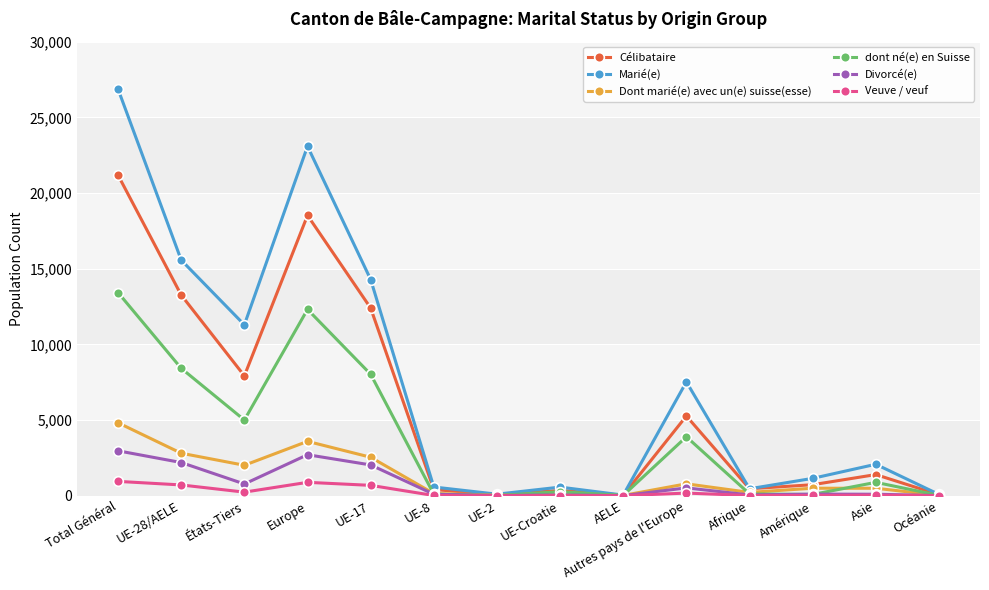

What is the label of the 3rd point from the right?

Amérique